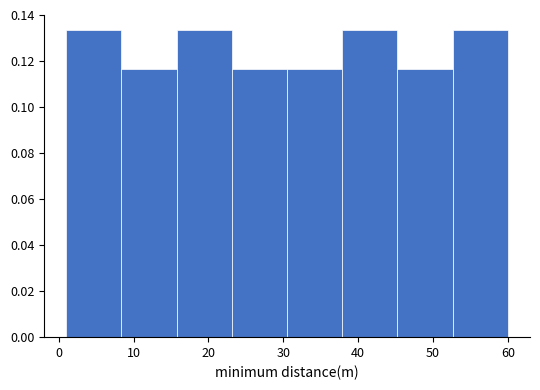

Reading left to right, transcribe this chart: for each bar, give the range it covers on the x-axis and its height. Neither the bar edges nor the heights are printed on the chart, so give them approximately, as read against the axes.

1 to 8: 0.134
8 to 16: 0.116
16 to 23: 0.134
23 to 31: 0.116
31 to 38: 0.116
38 to 45: 0.134
45 to 53: 0.116
53 to 60: 0.134